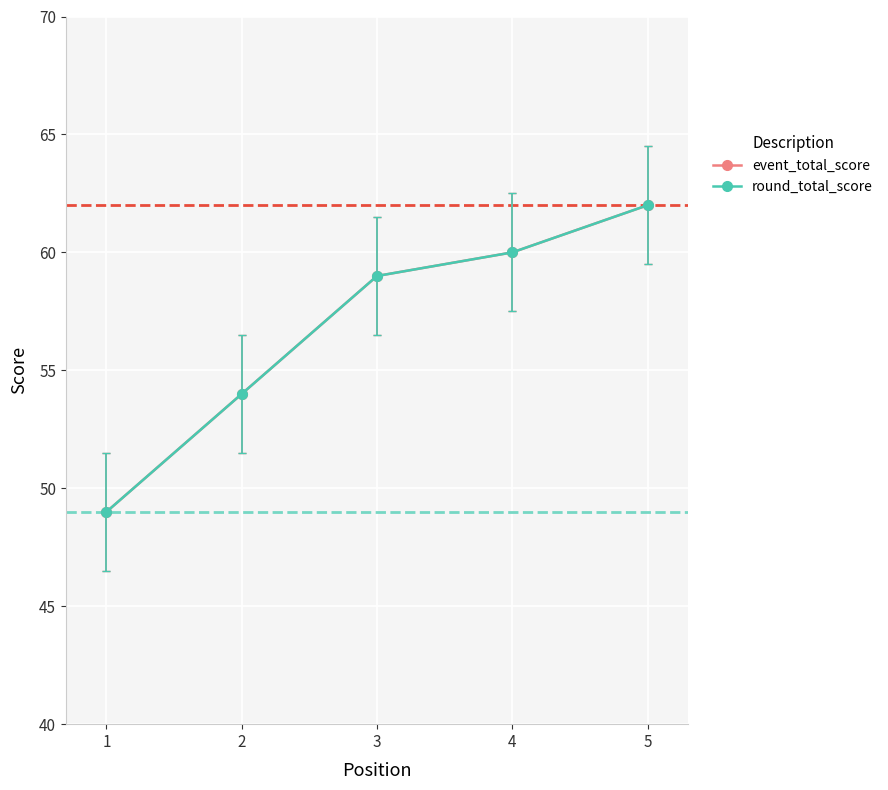

Which series has the largest range (max minus min)?

event_total_score